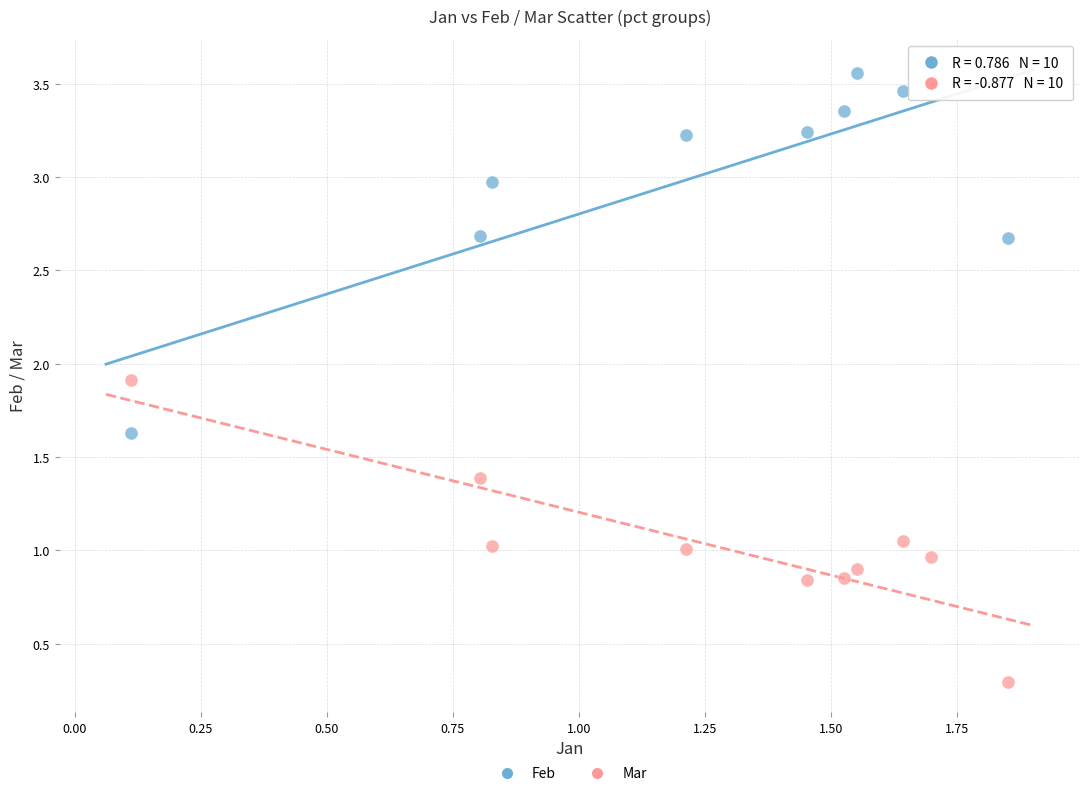

Across all data points, what is the range of Y values (max minus min)?

3.3